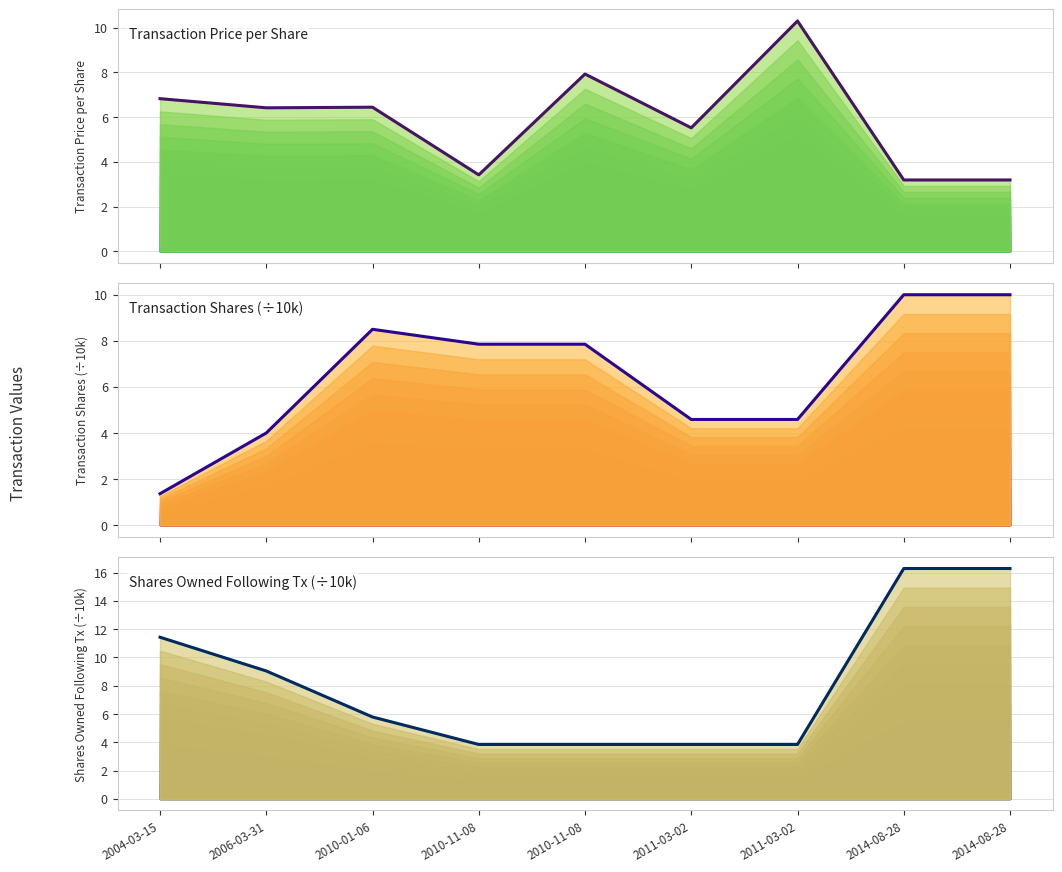

How many times do sharesOwnedFollowingTransaction (×1e-4) and transactionShares (×1e-4) cross each other?

2